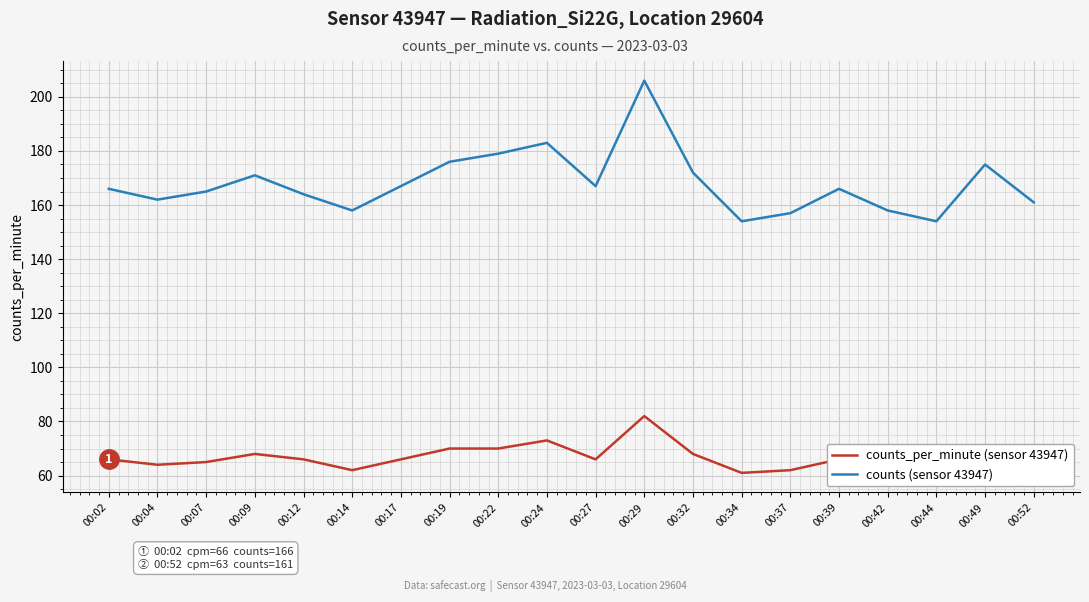

What is the minimum value shown in the chart?

61